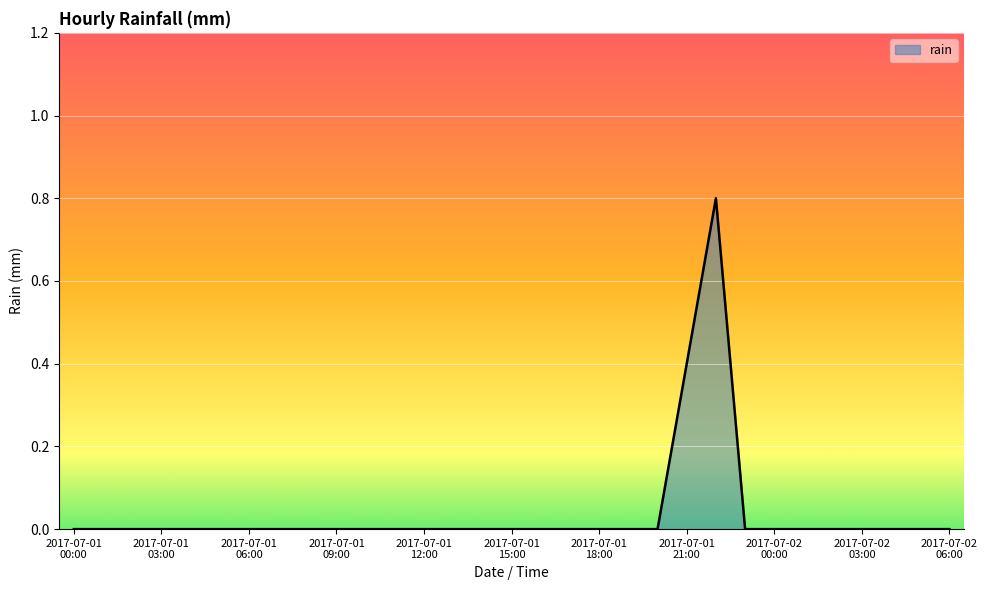

How many values are between 0 and 1?

31